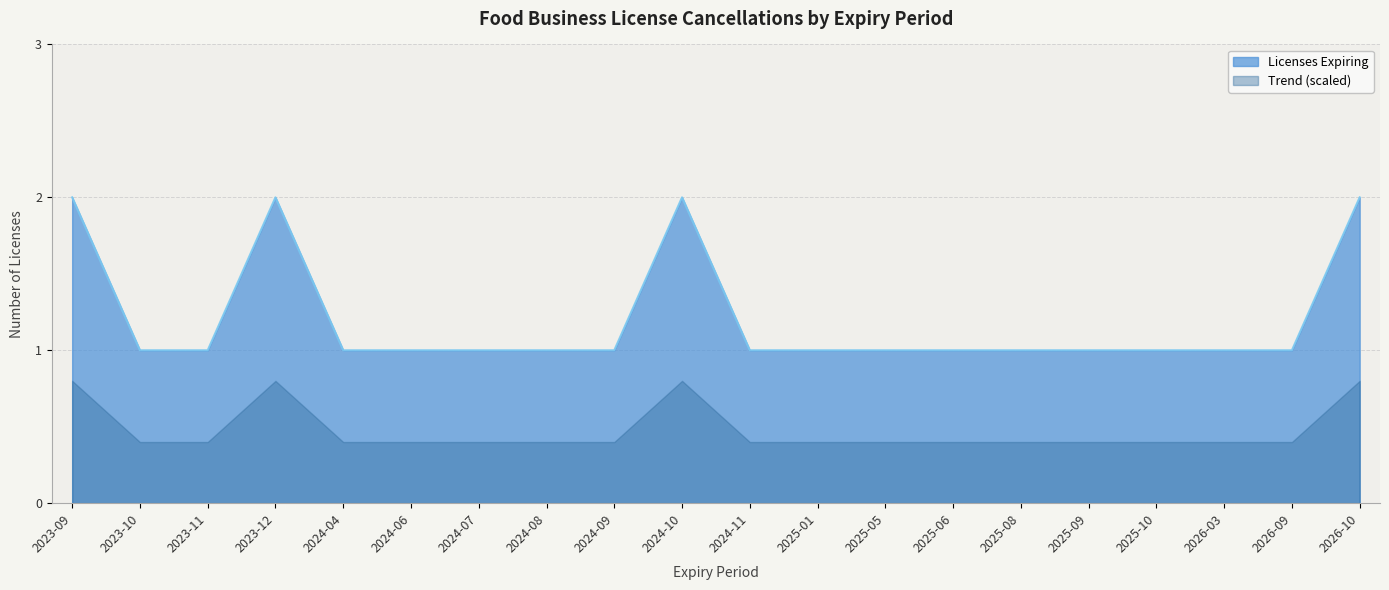

How many points are higher than both their immediate neighbors (excluding endpoints)?

2